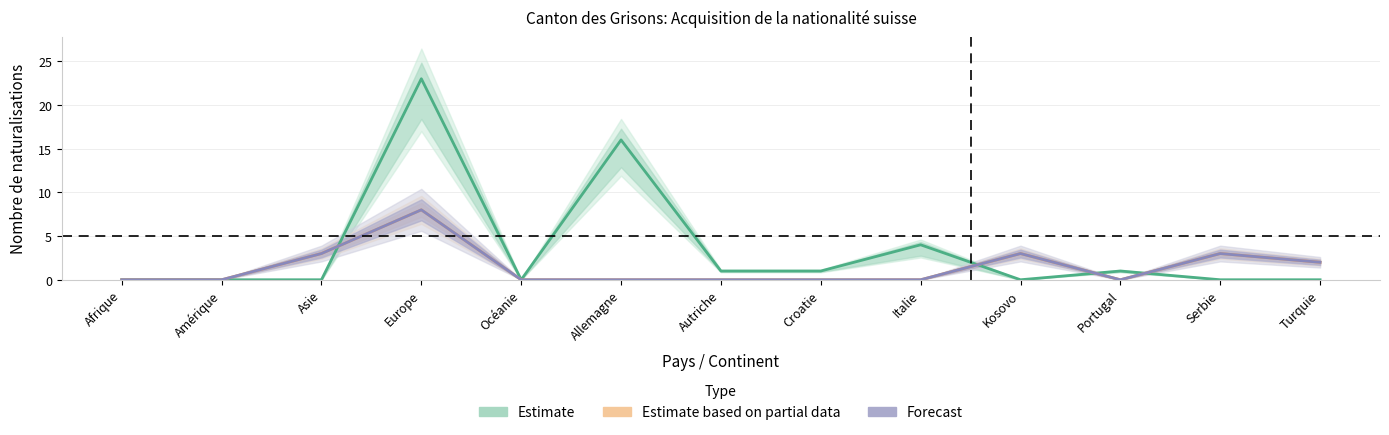

Reading left to right, list all the values displayed in this chart.

Estimate (UE/AELE): Afrique=0	Amérique=0	Asie=0	Europe=23	Océanie=0	Allemagne=16	Autriche=1	Croatie=1	Italie=4	Kosovo=0	Portugal=1	Serbie=0	Turquie=0
Estimate based on partial data (LEI): Afrique=0	Amérique=0	Asie=3	Europe=8	Océanie=0	Allemagne=0	Autriche=0	Croatie=0	Italie=0	Kosovo=3	Portugal=0	Serbie=3	Turquie=2
Forecast (Naturalisations ordinaires): Afrique=0	Amérique=0	Asie=3	Europe=8	Océanie=0	Allemagne=0	Autriche=0	Croatie=0	Italie=0	Kosovo=3	Portugal=0	Serbie=3	Turquie=2